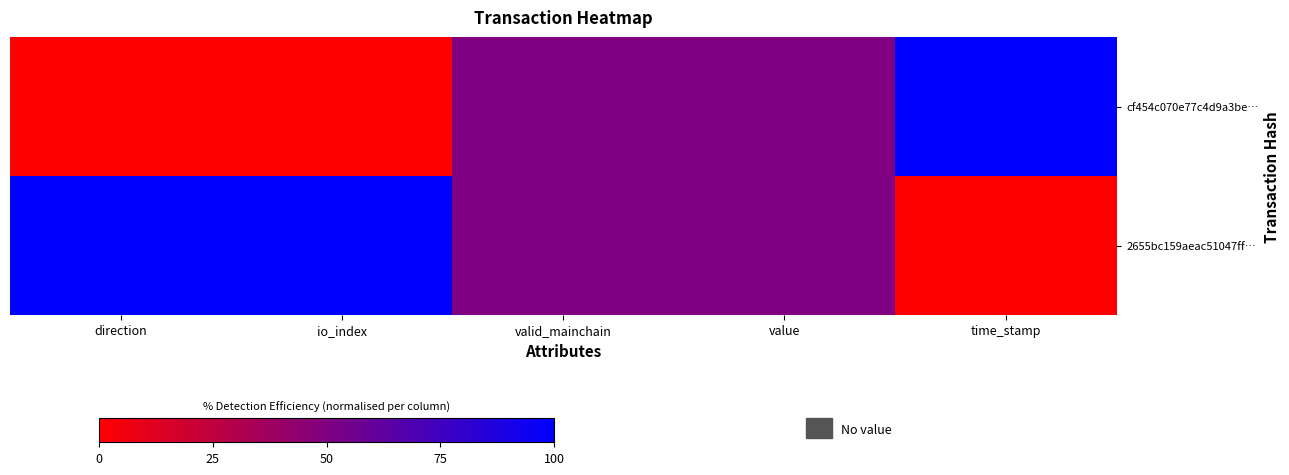

Reading left to right, transcribe all the data shown in this chart.

cf454c070e77c4d9a3be…: direction=0	io_index=0	valid_mainchain=50	value=50	time_stamp=100
2655bc159aeac51047ff…: direction=100	io_index=100	valid_mainchain=50	value=50	time_stamp=0